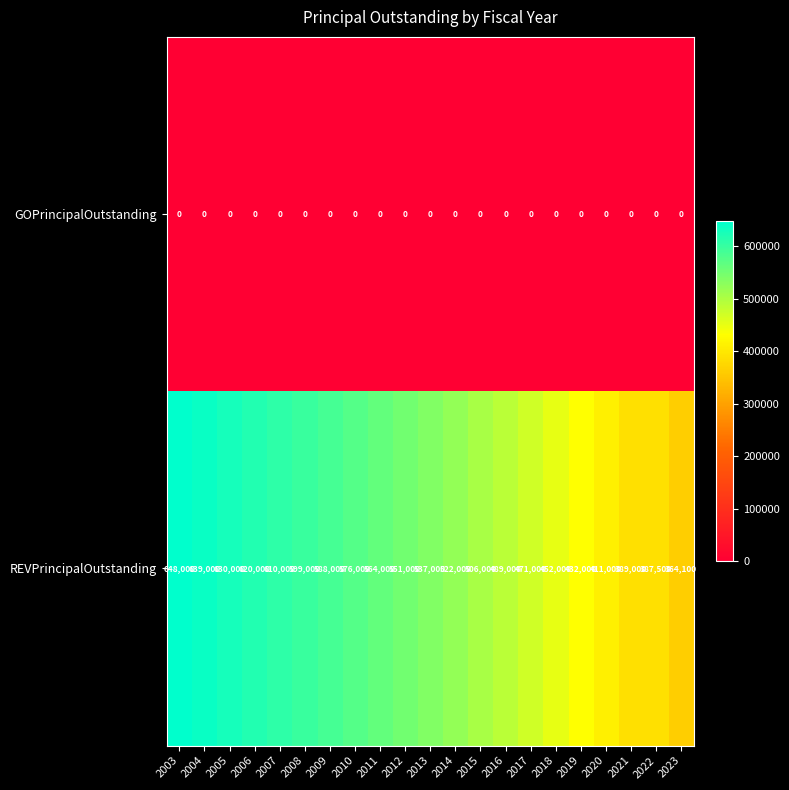

List the series in order of their overall mean, lowest first.

GOPrincipalOutstanding, REVPrincipalOutstanding